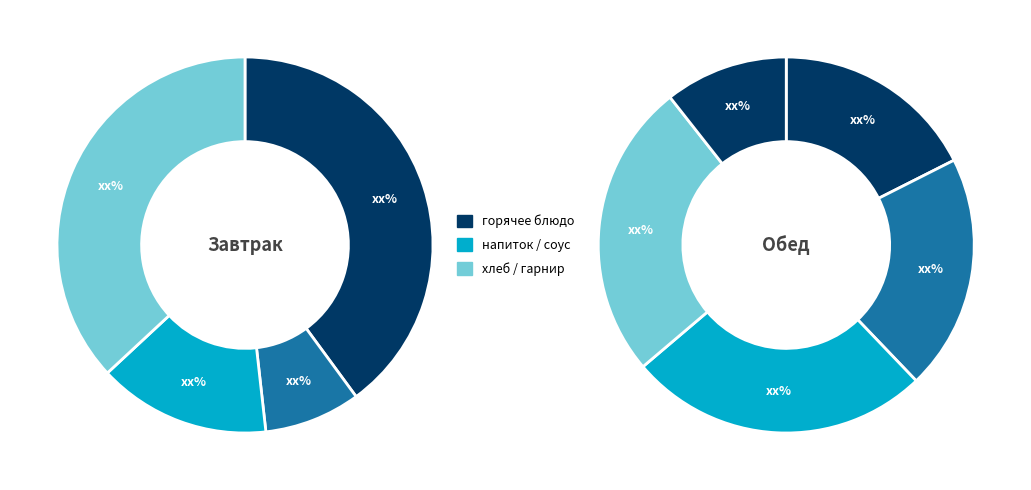

How many segments does this pie chart have?

9